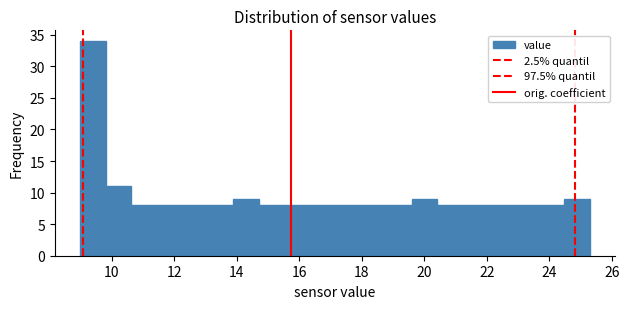

Reading left to right, list every bar in this chart as the range it spans on the x-axis followed by its height. Neither the bar edges nor the heights are printed on the chart, so give them approximately, as read against the axes.

9.0 to 9.8: 34
9.8 to 10.6: 11
10.6 to 11.4: 8
11.4 to 12.2: 8
12.2 to 13.0: 8
13.0 to 13.8: 8
13.8 to 14.8: 9
14.8 to 15.6: 8
15.6 to 16.4: 8
16.4 to 17.2: 8
17.2 to 18.0: 8
18.0 to 18.8: 8
18.8 to 19.6: 8
19.6 to 20.4: 9
20.4 to 21.2: 8
21.2 to 22.0: 8
22.0 to 22.8: 8
22.8 to 23.6: 8
23.6 to 24.4: 8
24.4 to 25.4: 9